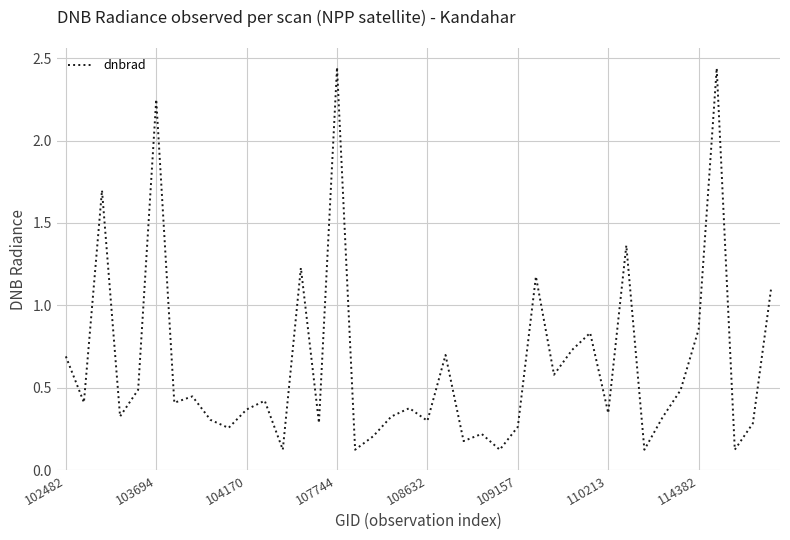

What is the difference between the maximum and minimum values?

2.3